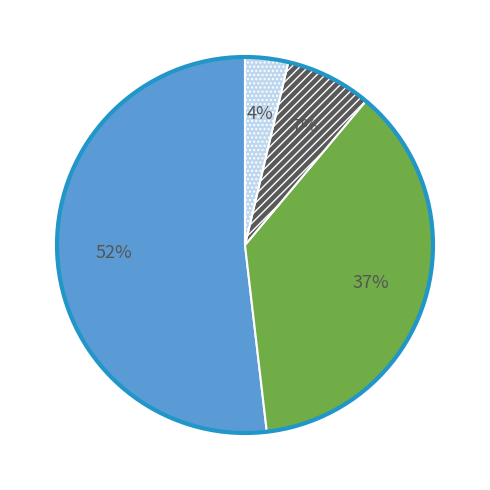

Does any single category account for the majority?

Yes